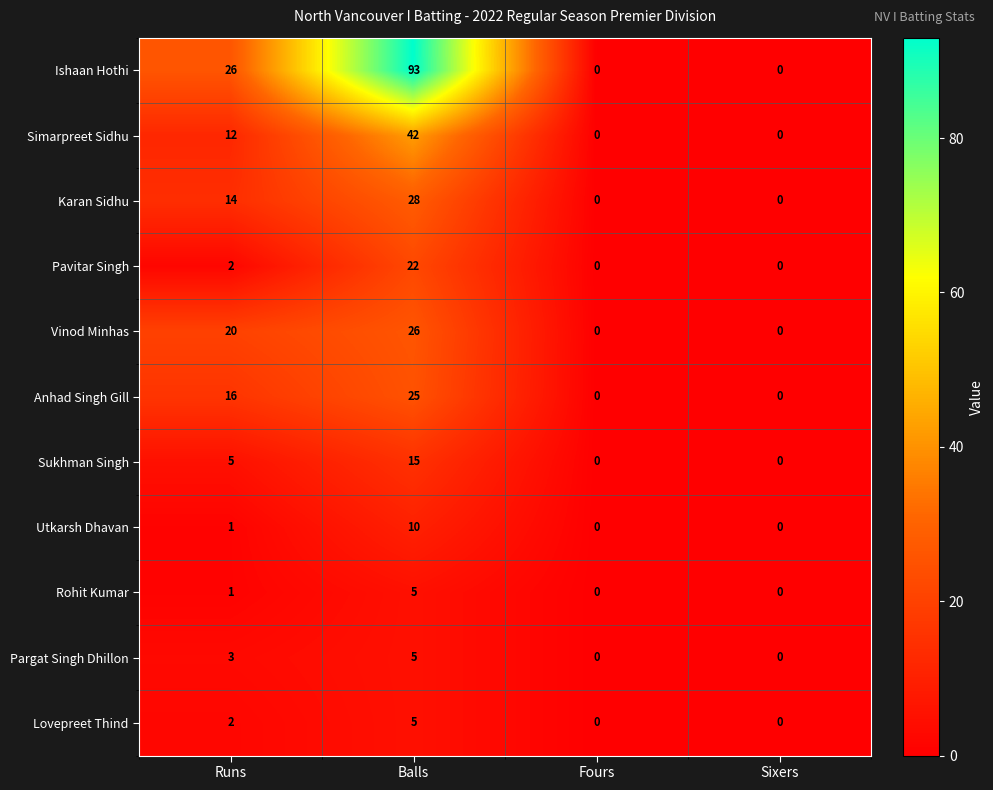

Which series has the largest range (max minus min)?

Ishaan Hothi